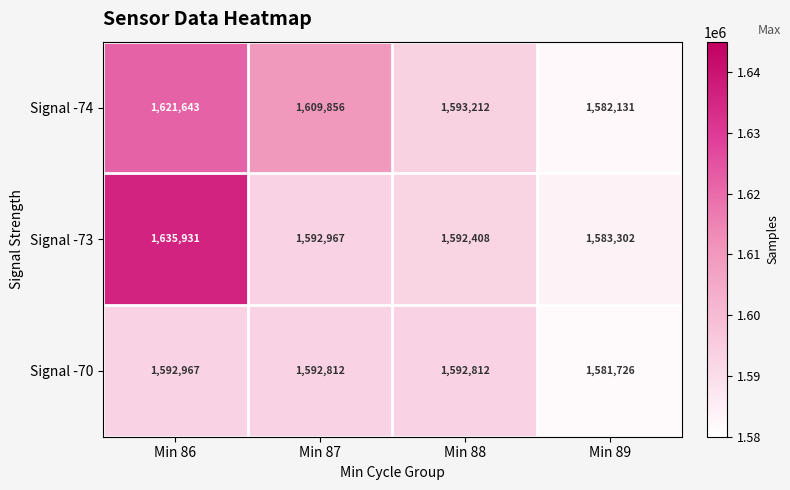

How many categories are shown in the chart?

4